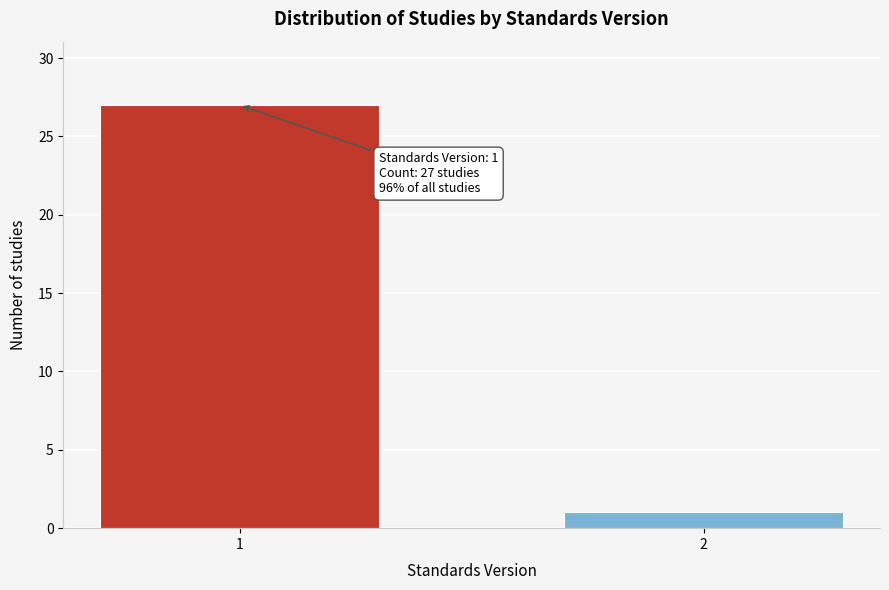

Reading right to left, list all the values displayed in this chart.

1	27